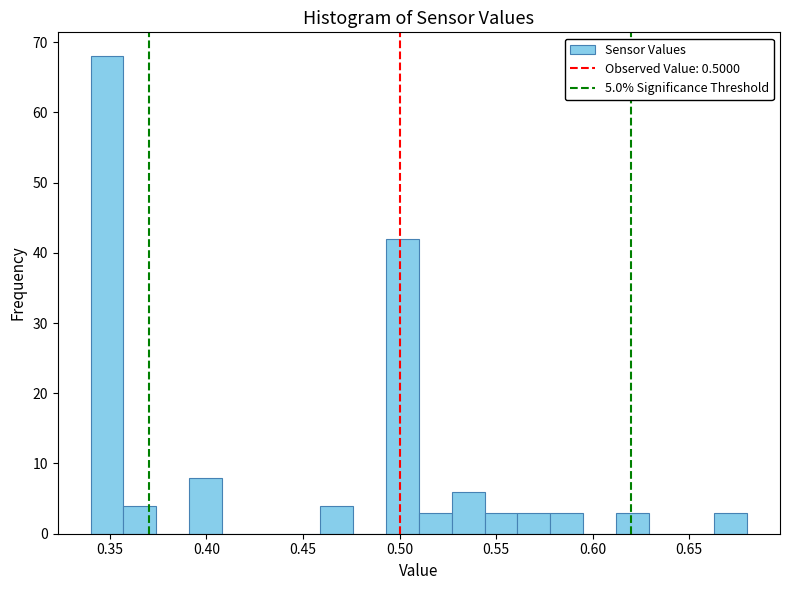

Around what value on the x-axis is the tallest bar? Give the approximate position of its centre, as read against the axis.

0.350